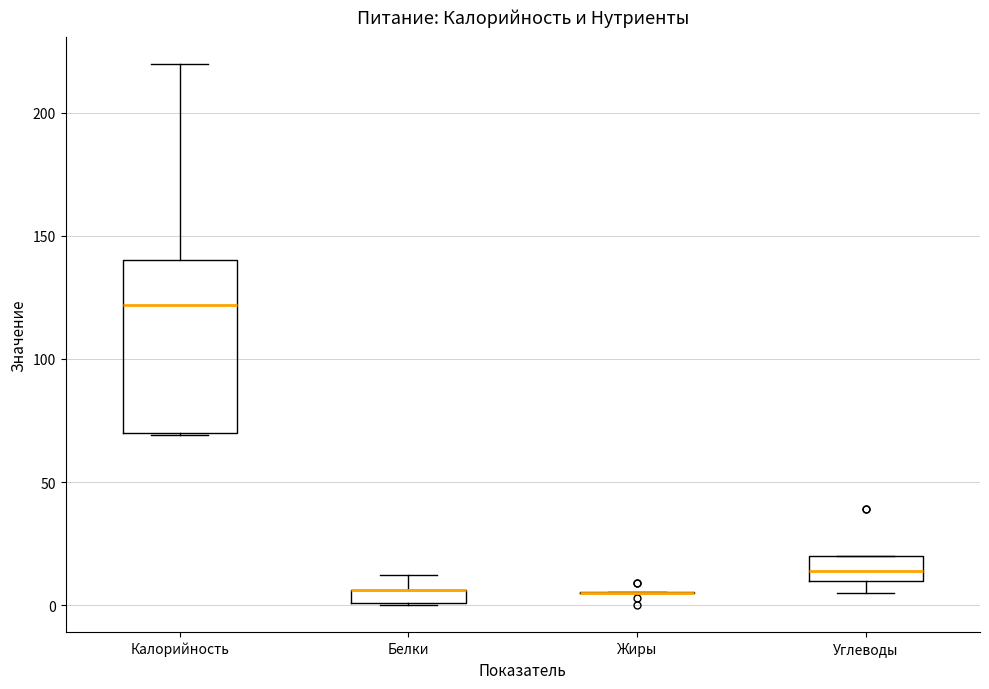

Comparing the boxes themselves (not the whiskers), which one is the tallest?

Калорийность